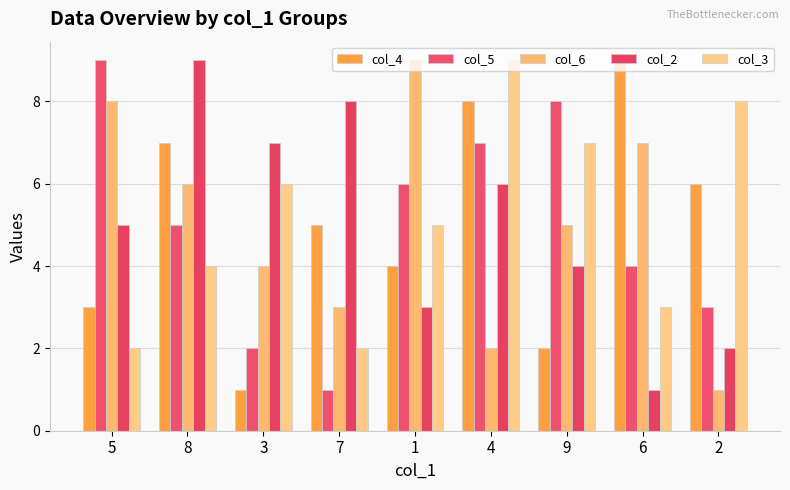

At which category does the chart reach its minimum across all series?

3